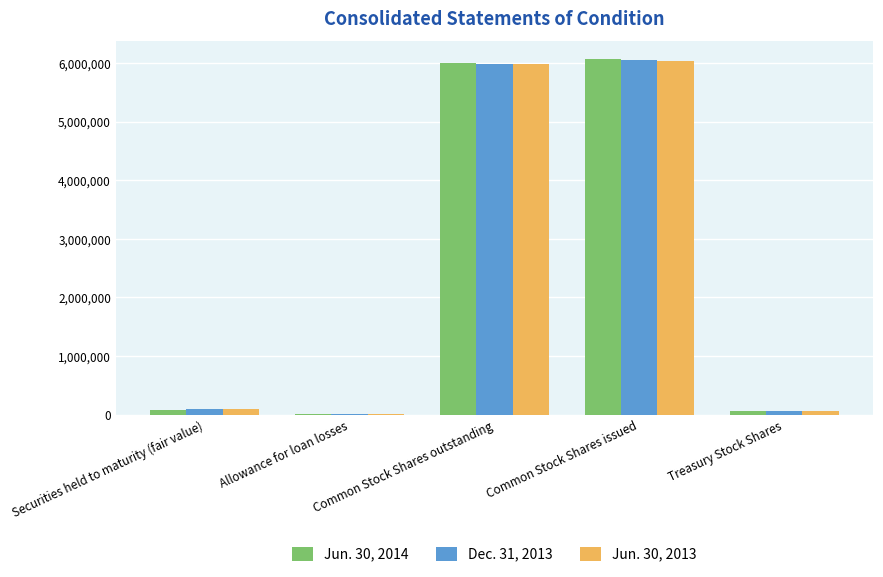

Is it true that Dec. 31, 2013 equals 2944281 at Common Stock Shares issued?

False